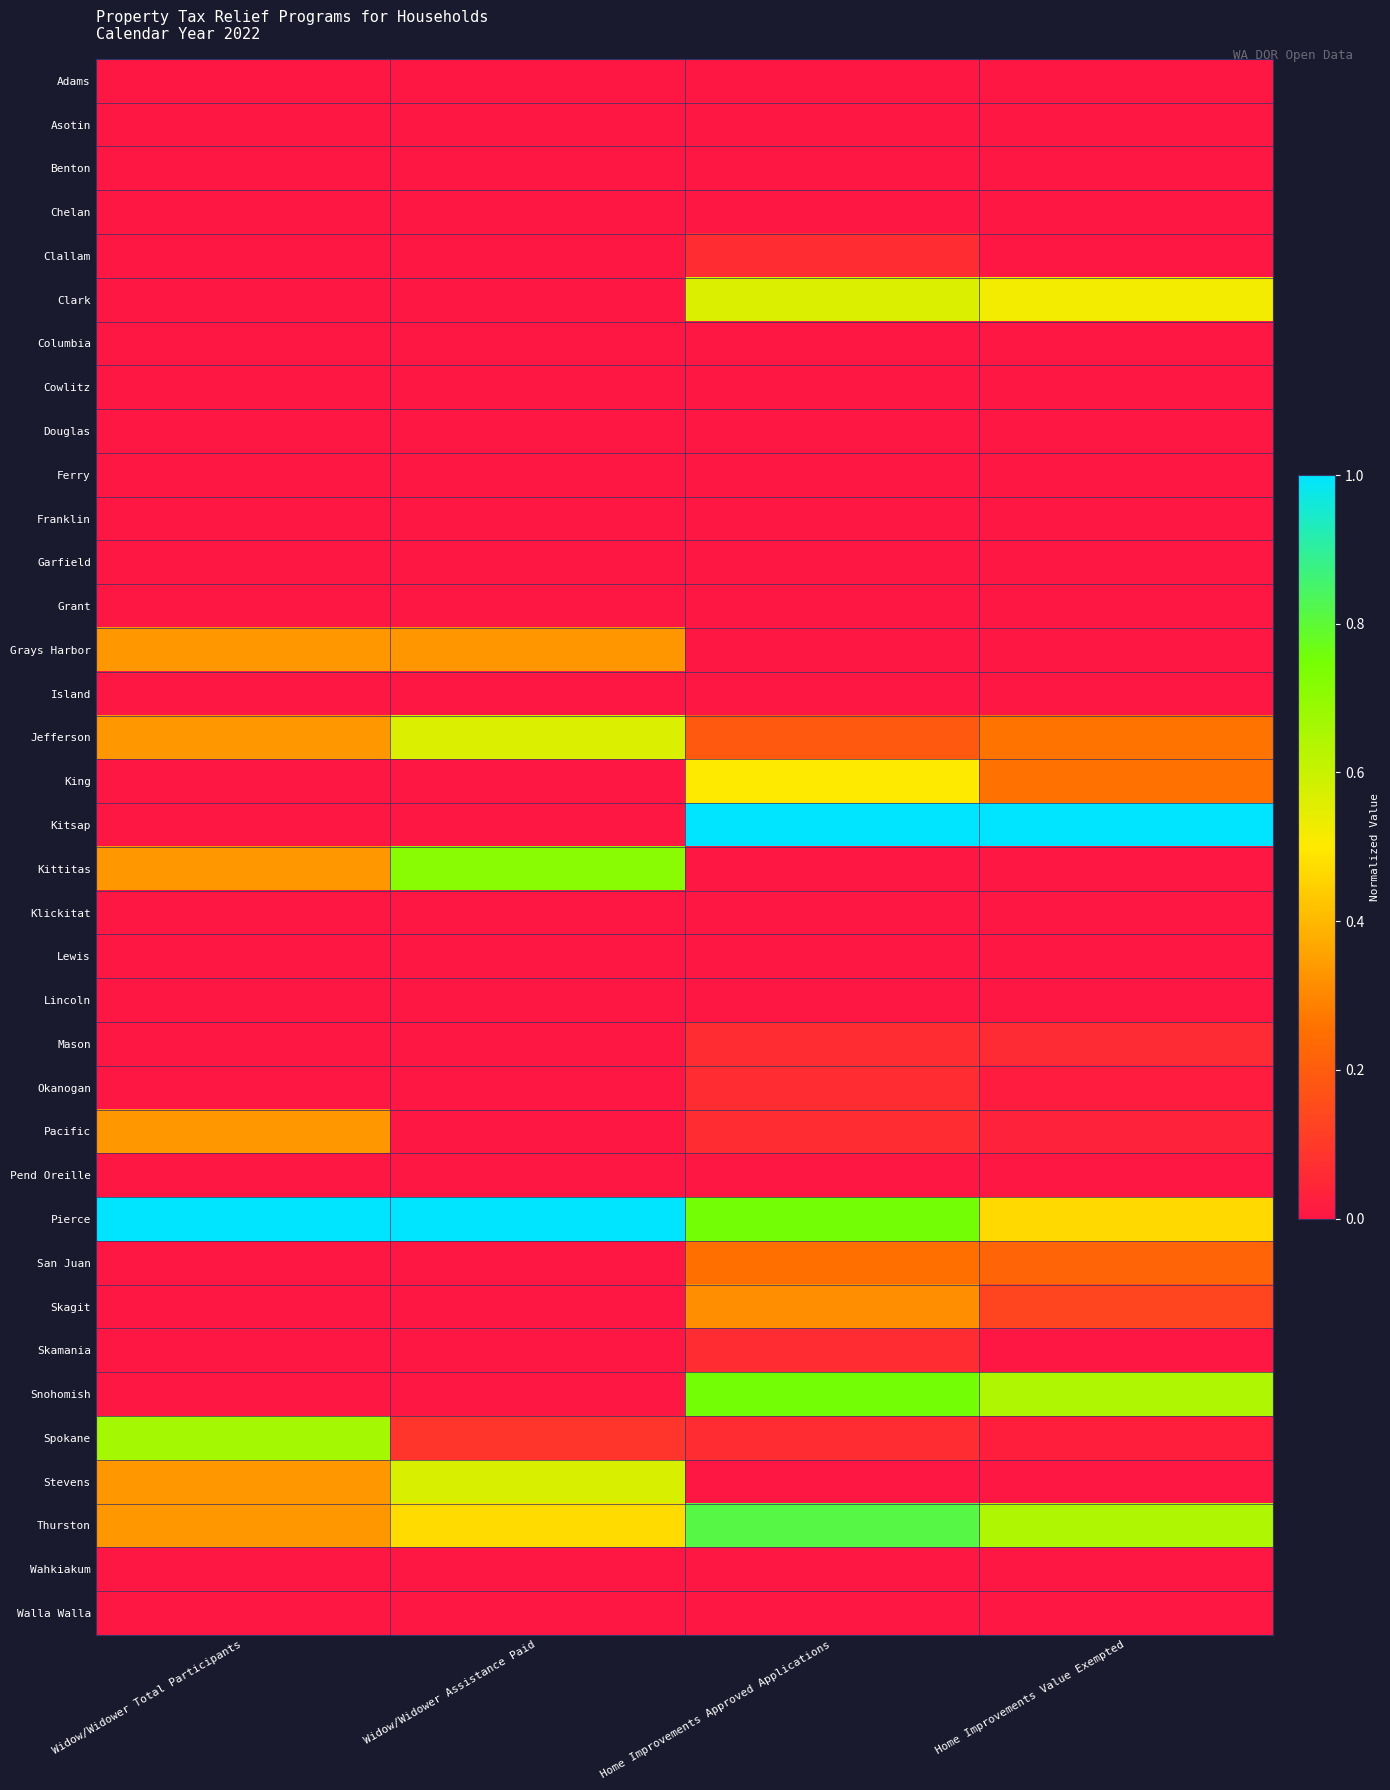

At how many categories does at least one series exceed 0?

4